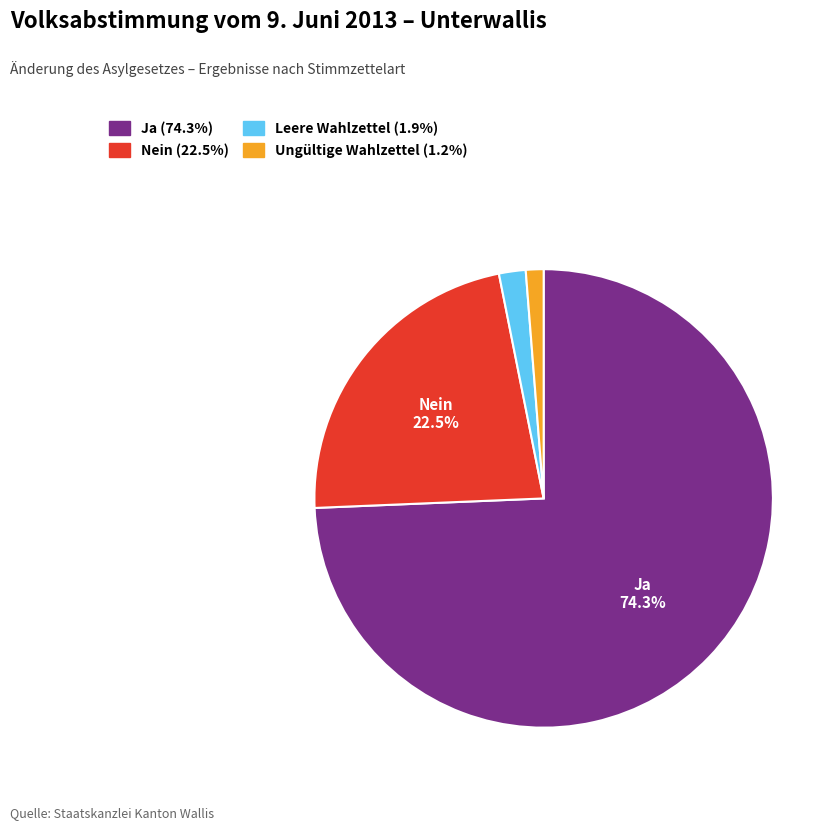

Does Leere Wahlzettel represent more than half of the total?

No